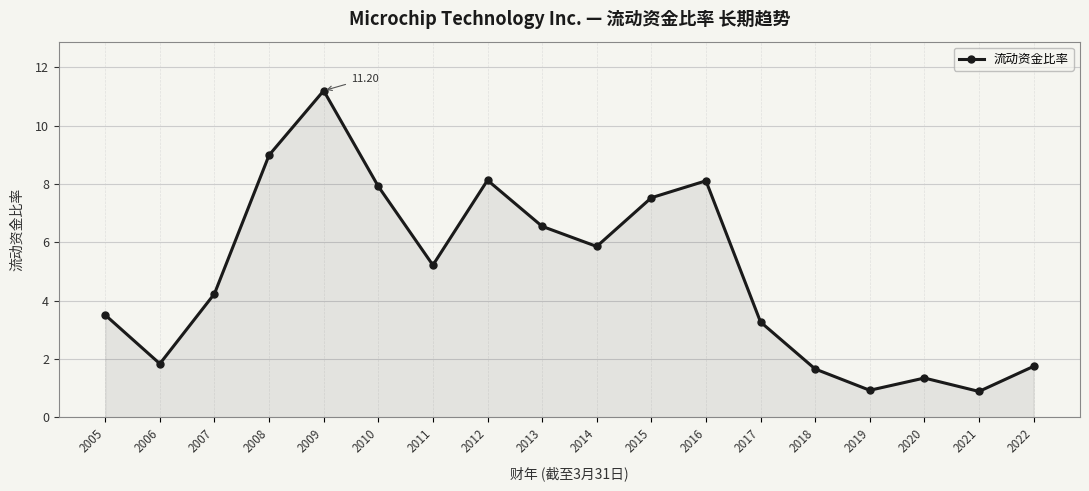

The chart shows a value of 1.7 at 2018. True or false?

True